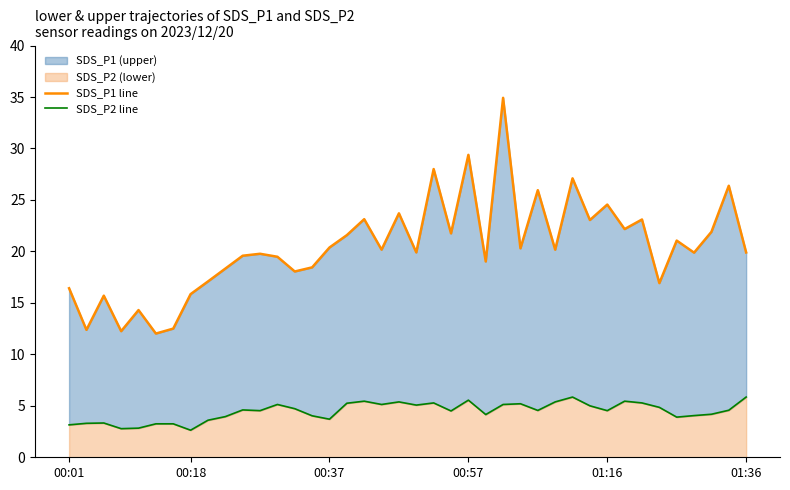

Which series has the largest total across all categories?

SDS_P1